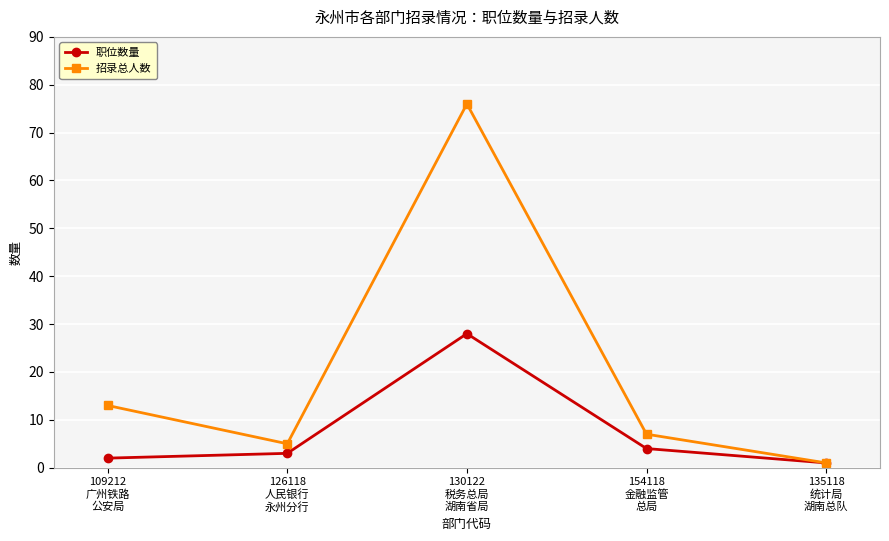

Between 109212
广州铁路
公安局 and 154118
金融监管
总局, which series saw the biggest shift?

招录总人数